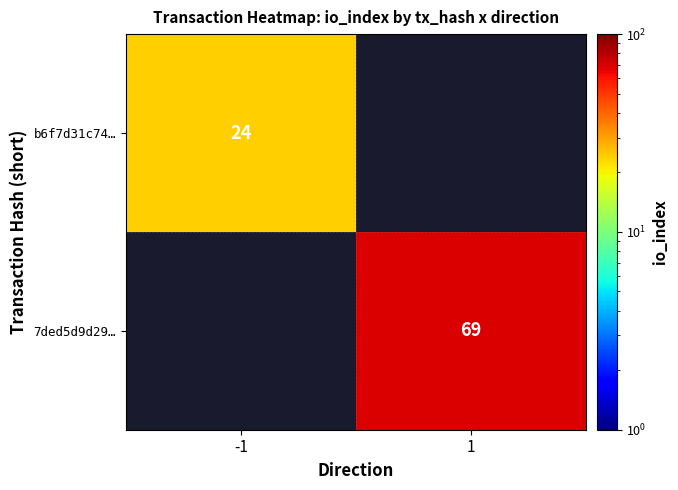

The value of b6f7d31c74… at -1 is 8. True or false?

False